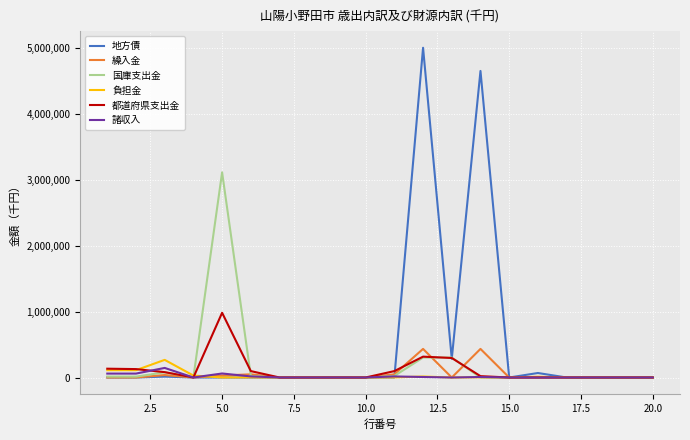

How many values in the 都道府県支出金 series are below 9?

10